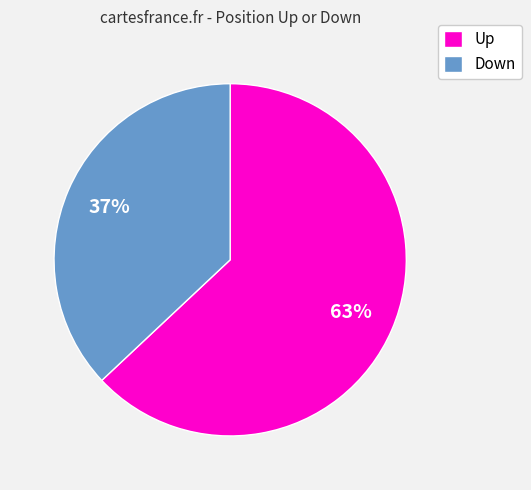

To the nearest percent, what is the average slice percentage?

50%